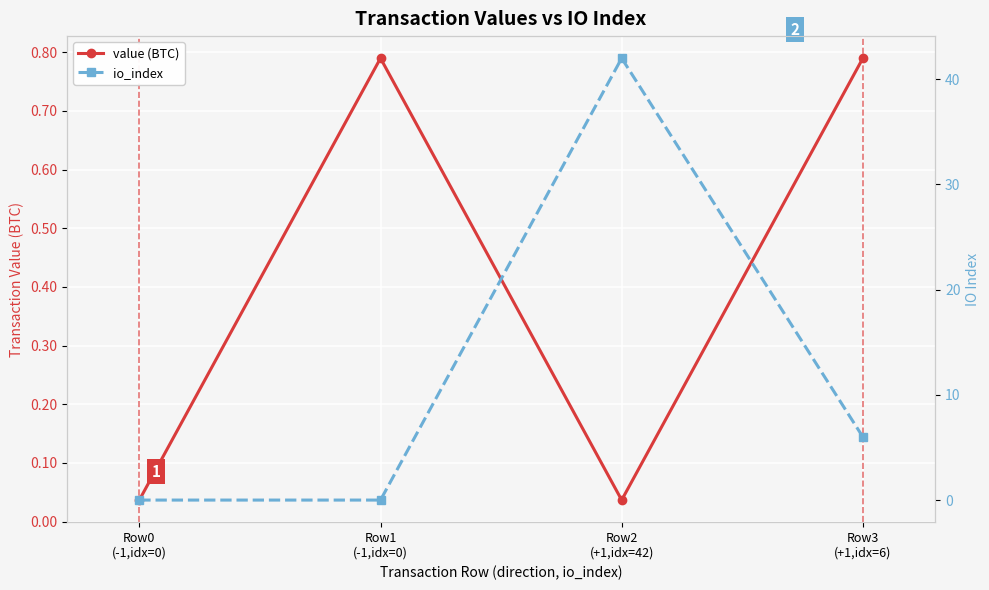

What is the difference between the second highest and second lowest values in the io_index series?

6.0